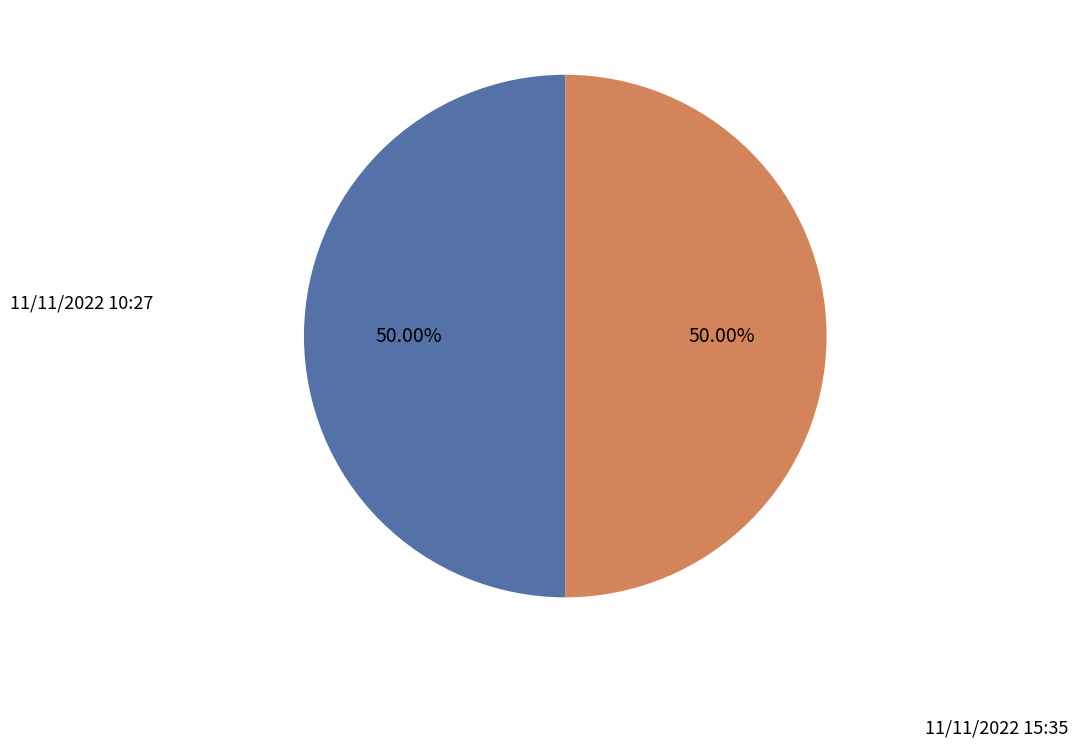

Is the sum of 11/11/2022 15:35 and 11/11/2022 10:27 greater than half?

Yes